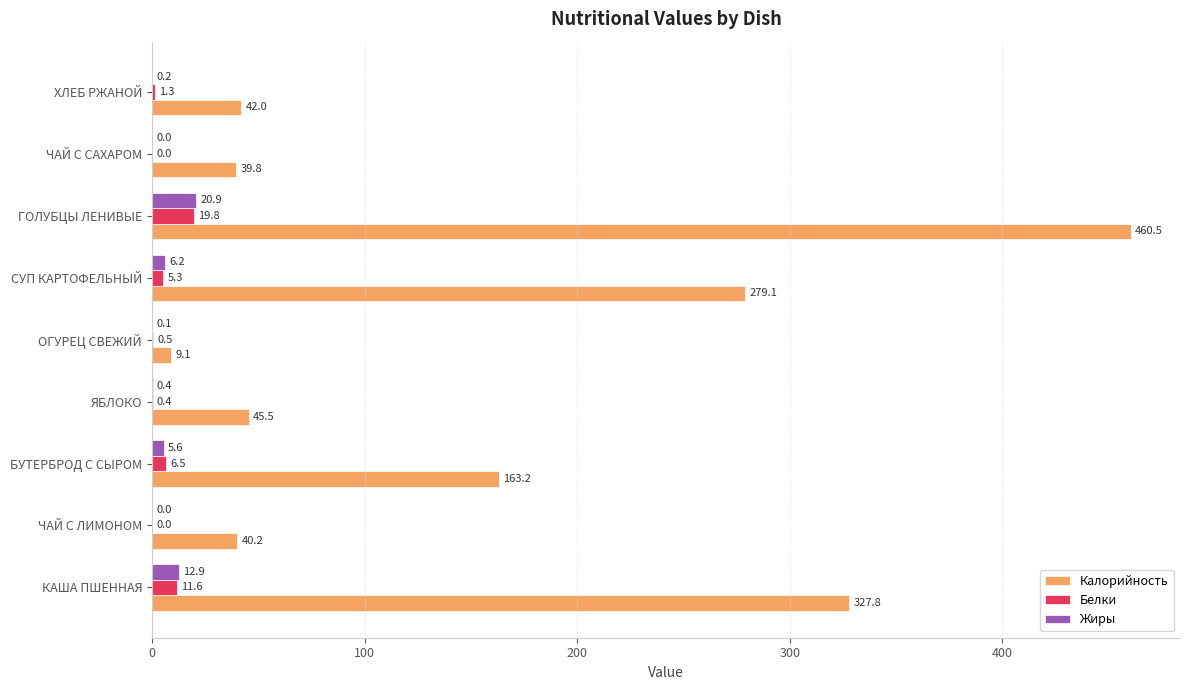

What is the maximum value for Белки?

19.8